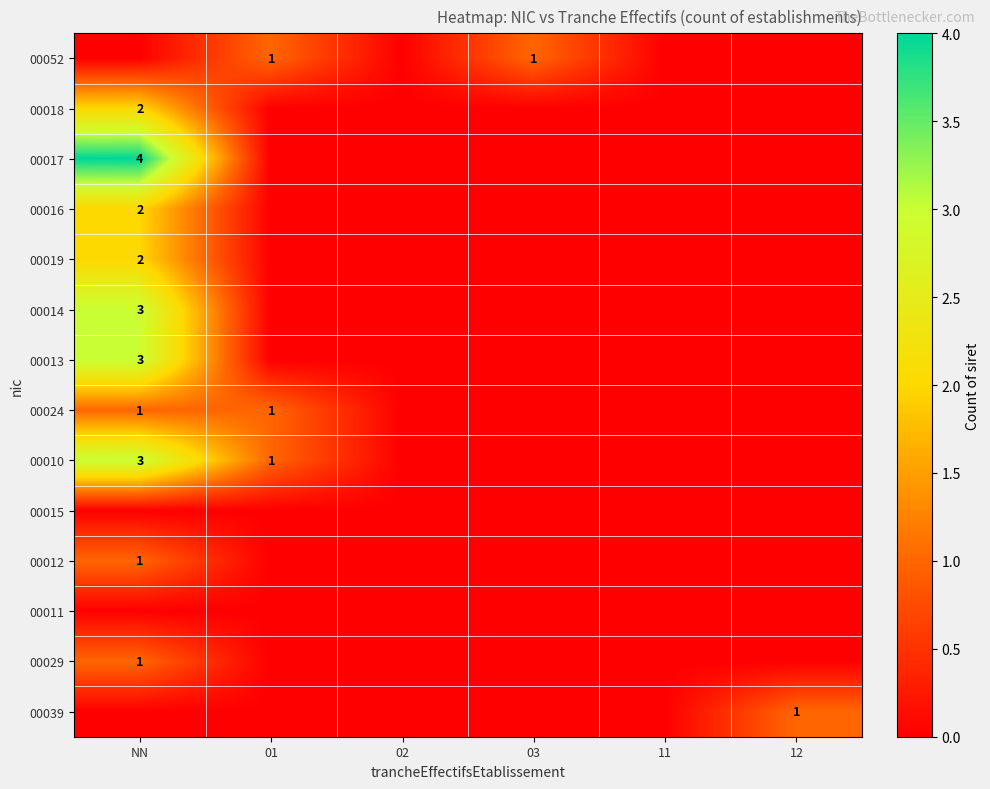

The value of 00016 at NN is 2. True or false?

True